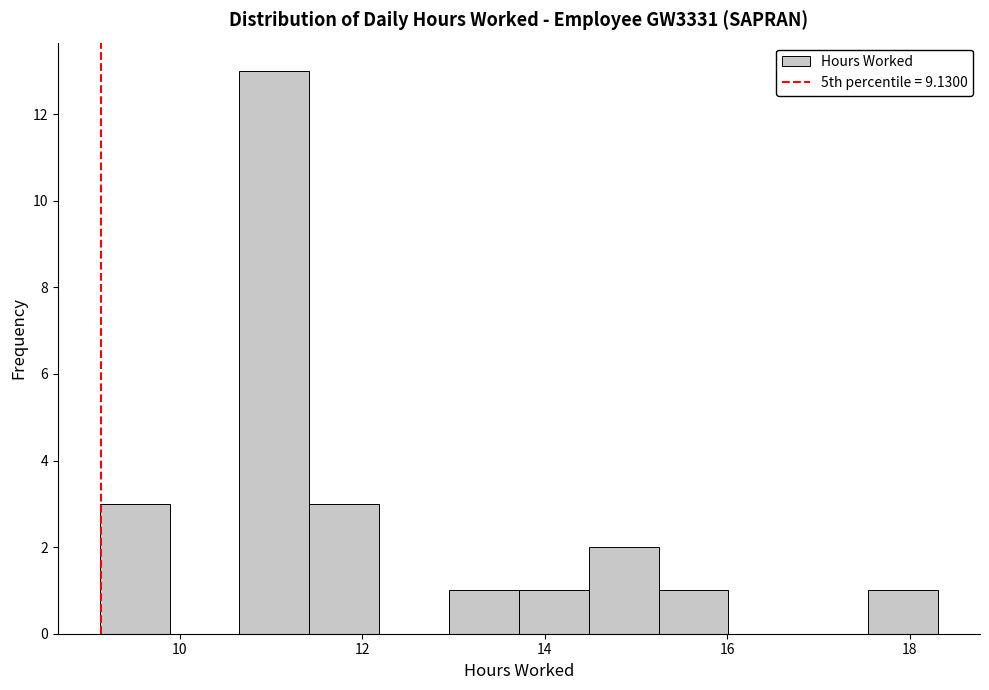

Read against the x-axis, roughly where is the centre of the tallest bar?

11.0